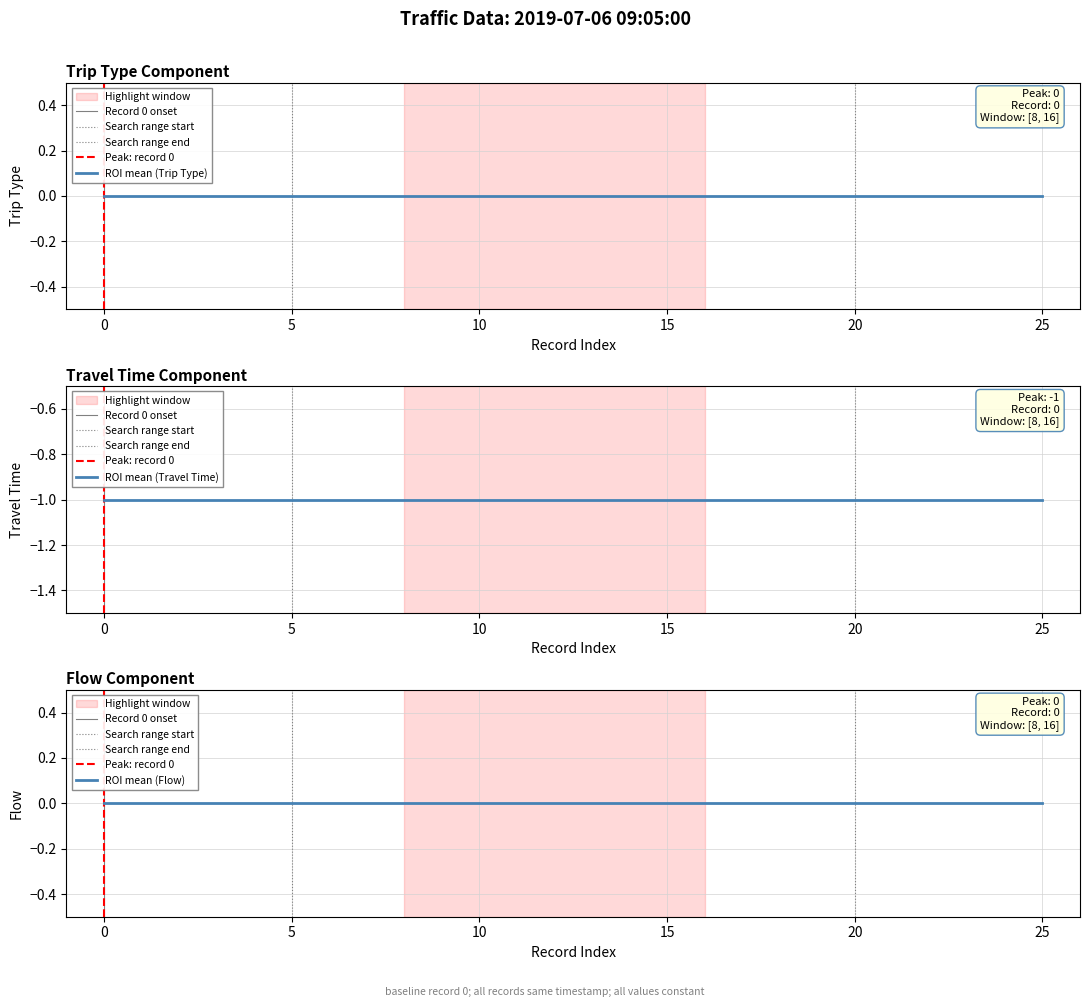

True or false: Travel Time and Flow intersect in this chart.

False